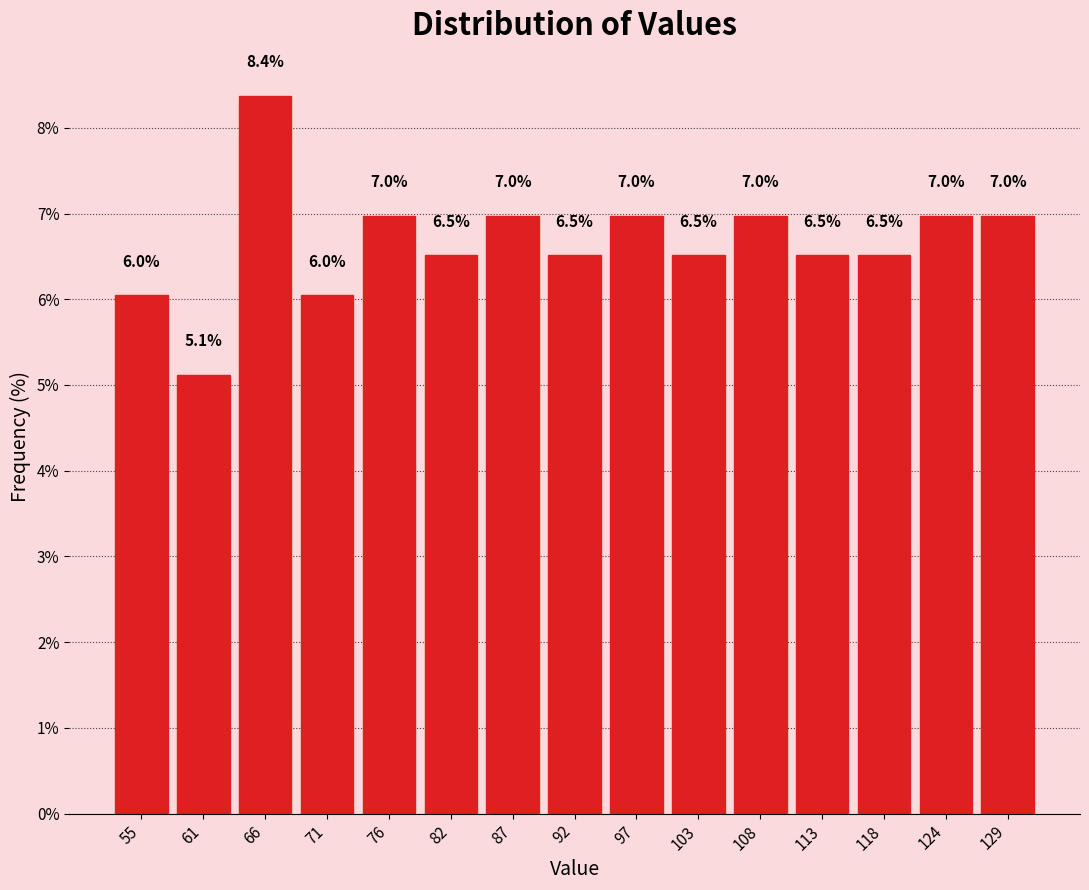

Which range on the x-axis has the tallest bar?

63 to 69